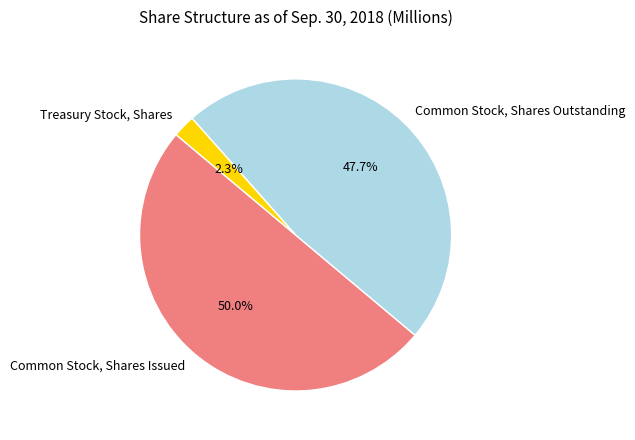

What is the smallest slice in the pie chart?

Treasury Stock, Shares